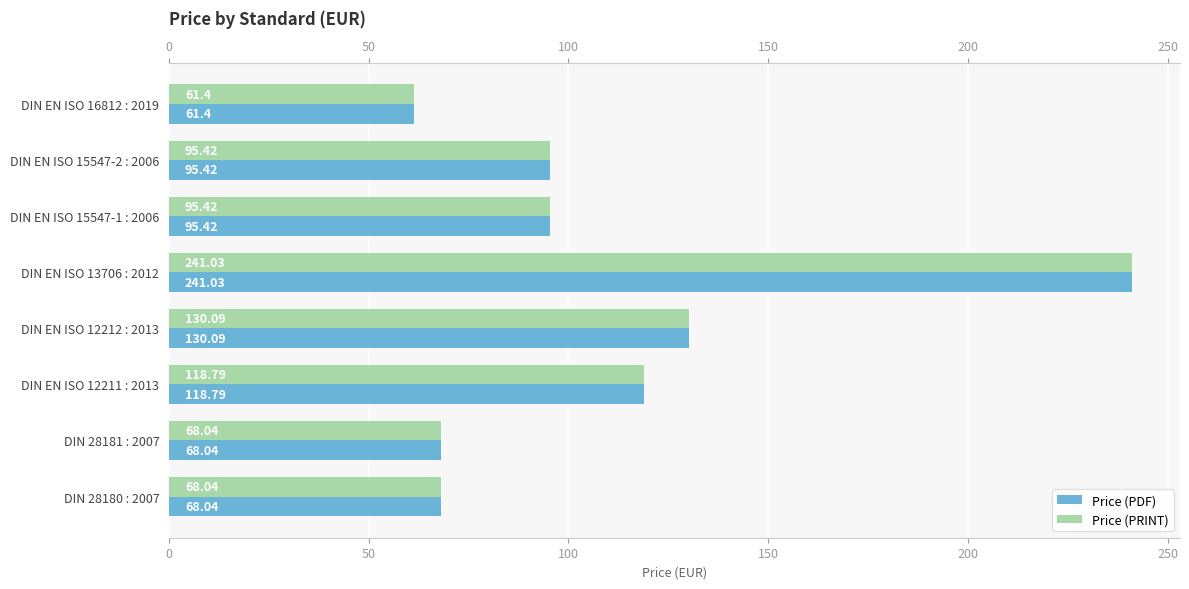

What is the value of the Price (PDF) bar at the 5th from the left?

130.1